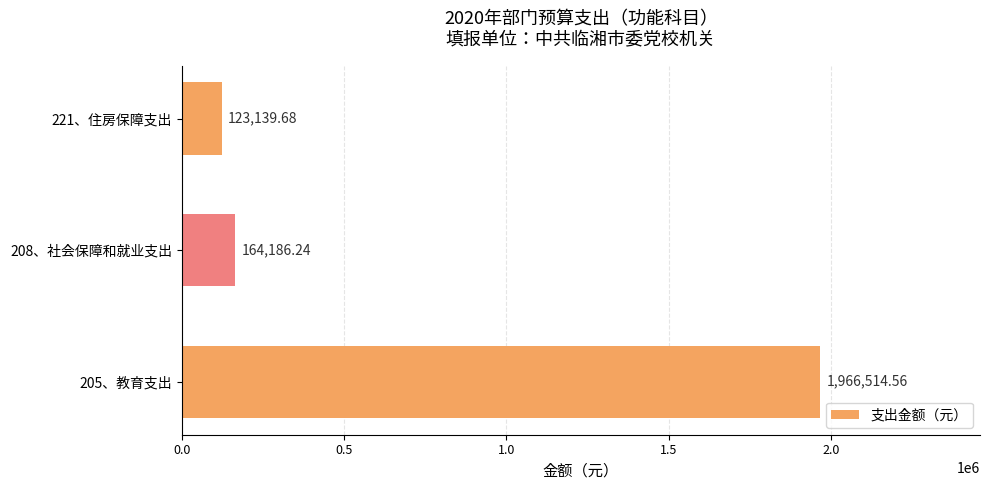

What is the maximum value shown in the chart?

1966514.6